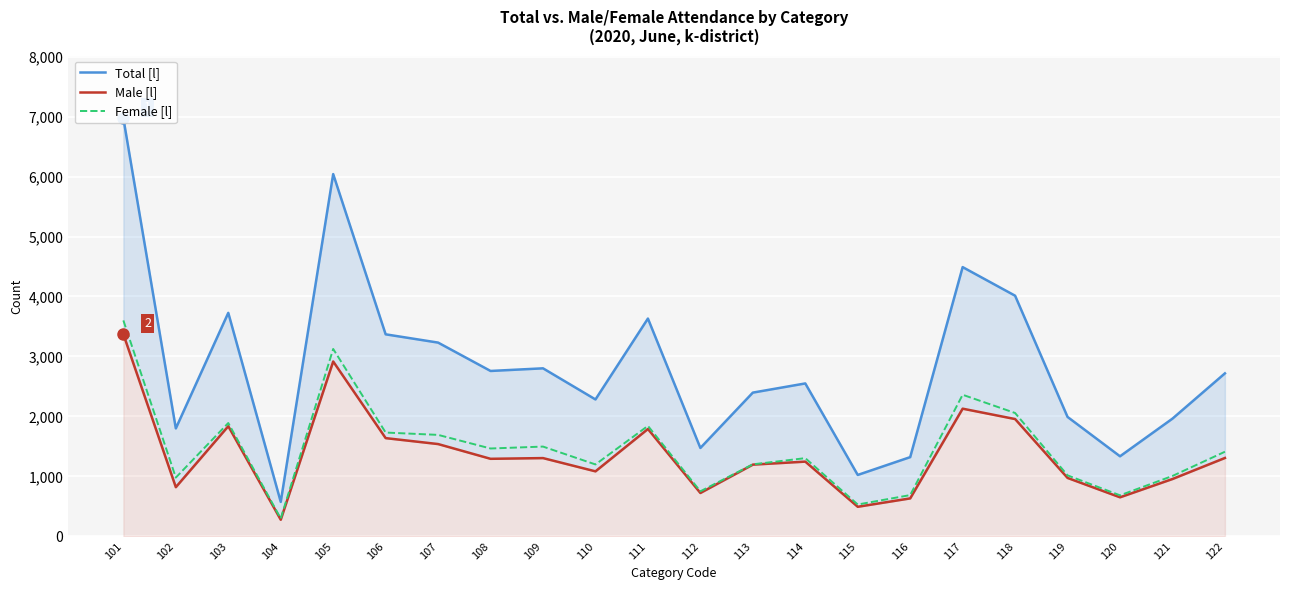

What is the sum of the Total [l] values at 117 and 111?

8122